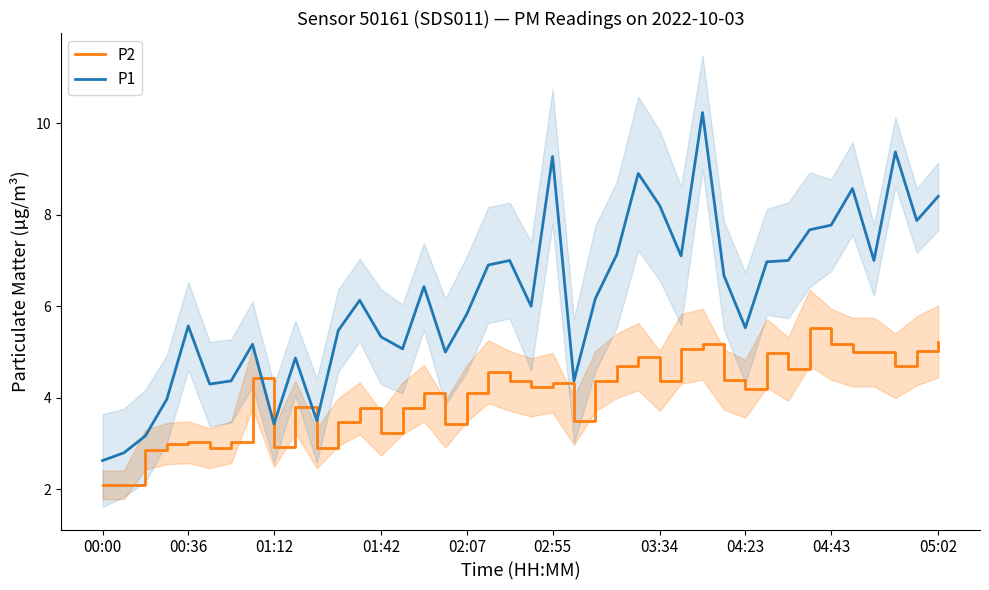

How many data points does each series have?

40